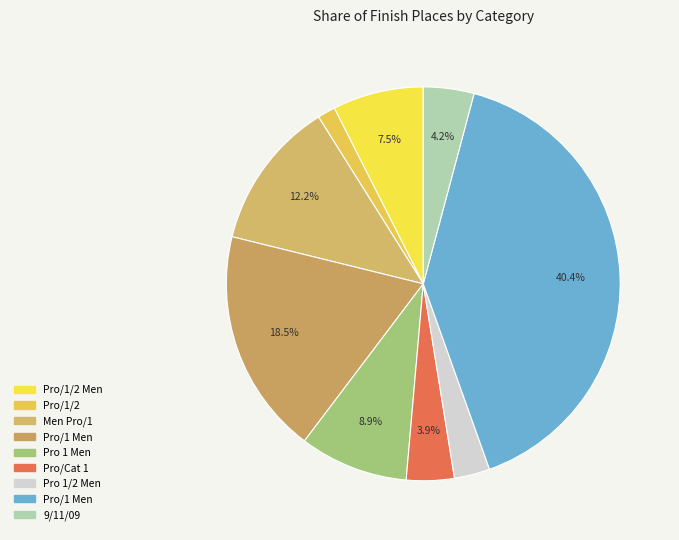

Which category has the smallest portion of the pie?

Pro/1/2